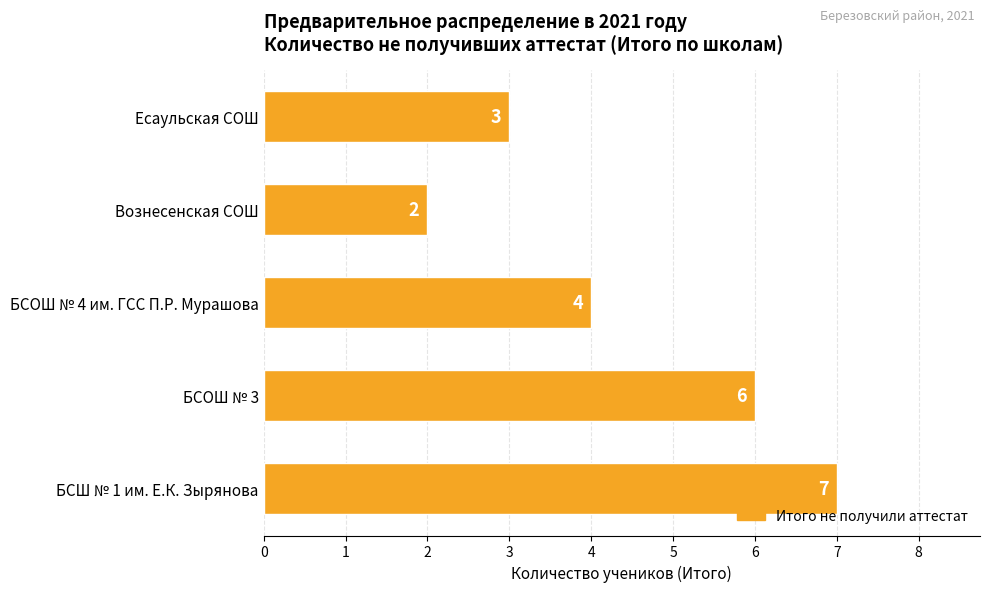

Where is the data nearest to the value 4?

БСОШ № 4 им. ГСС П.Р. Мурашова